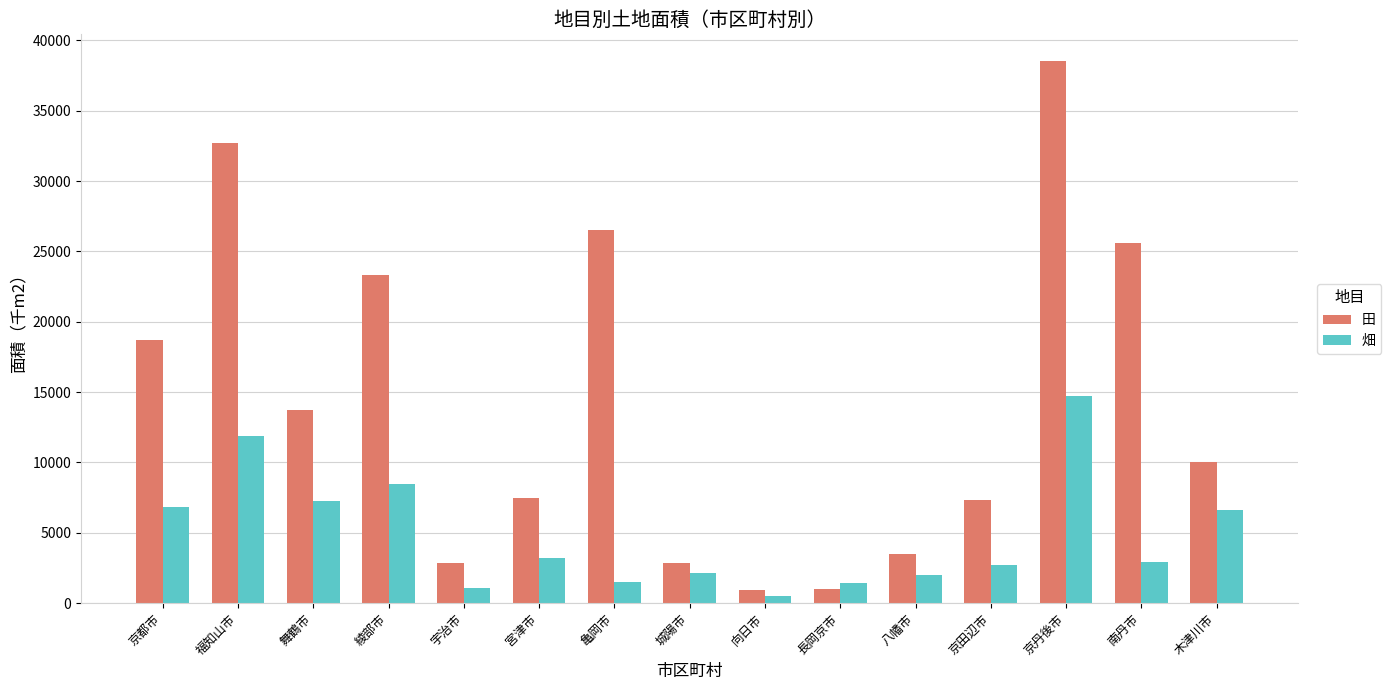

The 畑 series shows 2000 at 八幡市. True or false?

True